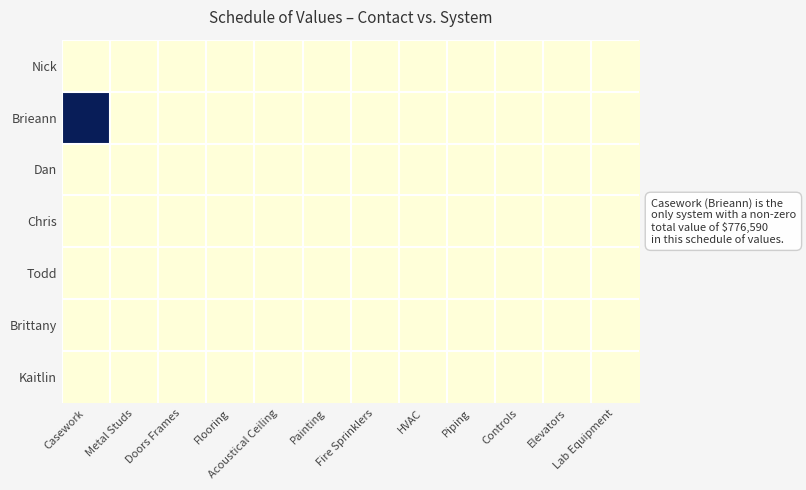

Reading left to right, what are all the values shown in this chart?

Nick: Casework=0	Metal Studs=0	Doors Frames=0	Flooring=0	Acoustical Ceiling=0	Painting=0	Fire Sprinklers=0	HVAC=0	Piping=0	Controls=0	Elevators=0	Lab Equipment=0
Brieann: Casework=776590	Metal Studs=0	Doors Frames=0	Flooring=0	Acoustical Ceiling=0	Painting=0	Fire Sprinklers=0	HVAC=0	Piping=0	Controls=0	Elevators=0	Lab Equipment=0
Dan: Casework=0	Metal Studs=0	Doors Frames=0	Flooring=0	Acoustical Ceiling=0	Painting=0	Fire Sprinklers=0	HVAC=0	Piping=0	Controls=0	Elevators=0	Lab Equipment=0
Chris: Casework=0	Metal Studs=0	Doors Frames=0	Flooring=0	Acoustical Ceiling=0	Painting=0	Fire Sprinklers=0	HVAC=0	Piping=0	Controls=0	Elevators=0	Lab Equipment=0
Todd: Casework=0	Metal Studs=0	Doors Frames=0	Flooring=0	Acoustical Ceiling=0	Painting=0	Fire Sprinklers=0	HVAC=0	Piping=0	Controls=0	Elevators=0	Lab Equipment=0
Brittany: Casework=0	Metal Studs=0	Doors Frames=0	Flooring=0	Acoustical Ceiling=0	Painting=0	Fire Sprinklers=0	HVAC=0	Piping=0	Controls=0	Elevators=0	Lab Equipment=0
Kaitlin: Casework=0	Metal Studs=0	Doors Frames=0	Flooring=0	Acoustical Ceiling=0	Painting=0	Fire Sprinklers=0	HVAC=0	Piping=0	Controls=0	Elevators=0	Lab Equipment=0